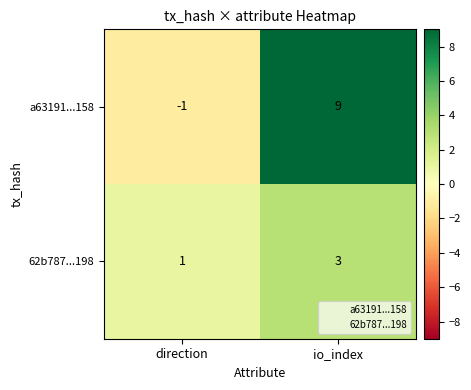

At how many categories does at least one series exceed 6?

1